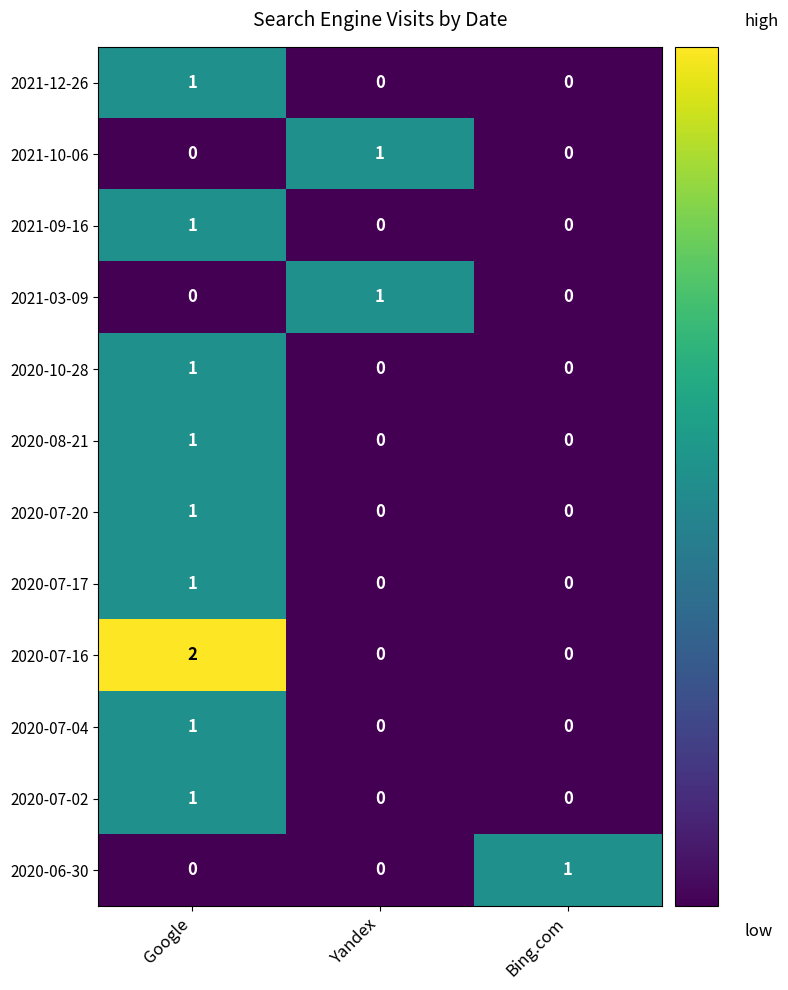

Count the 2021-09-16 values in the range 0 to 1.

3